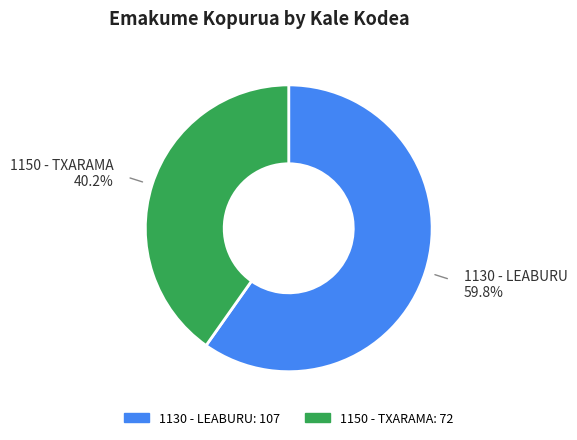

True or false: 1130 - LEABURU accounts for 60% of the total.

True